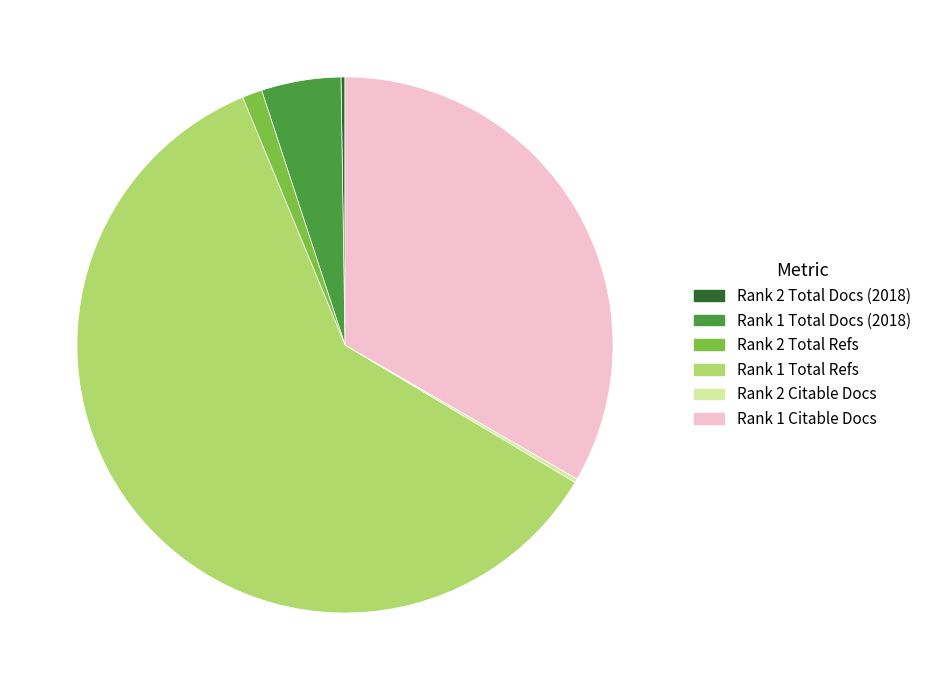

Is there a majority slice in this chart?

Yes